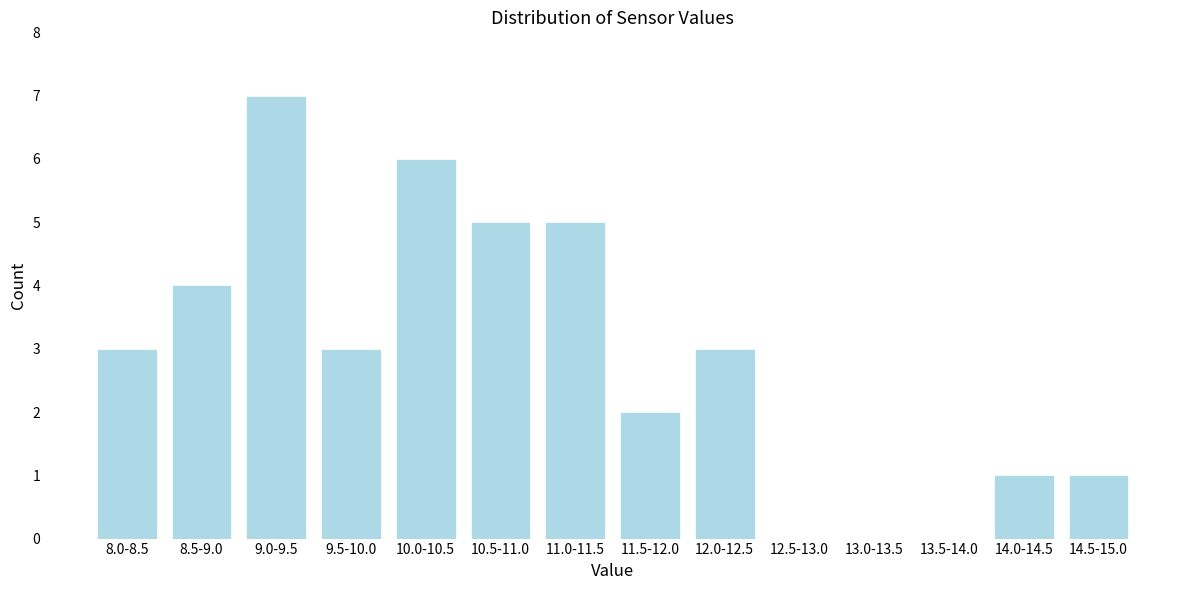

Reading left to right, what are all the values shown in this chart?

8.0-8.5=3	8.5-9.0=4	9.0-9.5=7	9.5-10.0=3	10.0-10.5=6	10.5-11.0=5	11.0-11.5=5	11.5-12.0=2	12.0-12.5=3	12.5-13.0=0	13.0-13.5=0	13.5-14.0=0	14.0-14.5=1	14.5-15.0=1